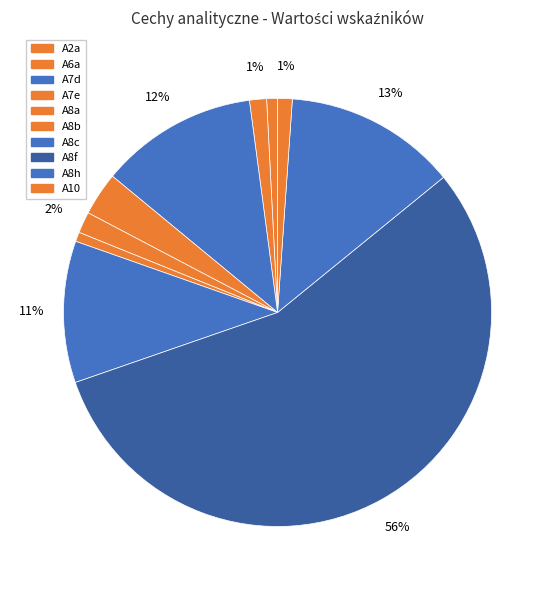

What percentage is the A2a slice, to the nearest percent?

1%